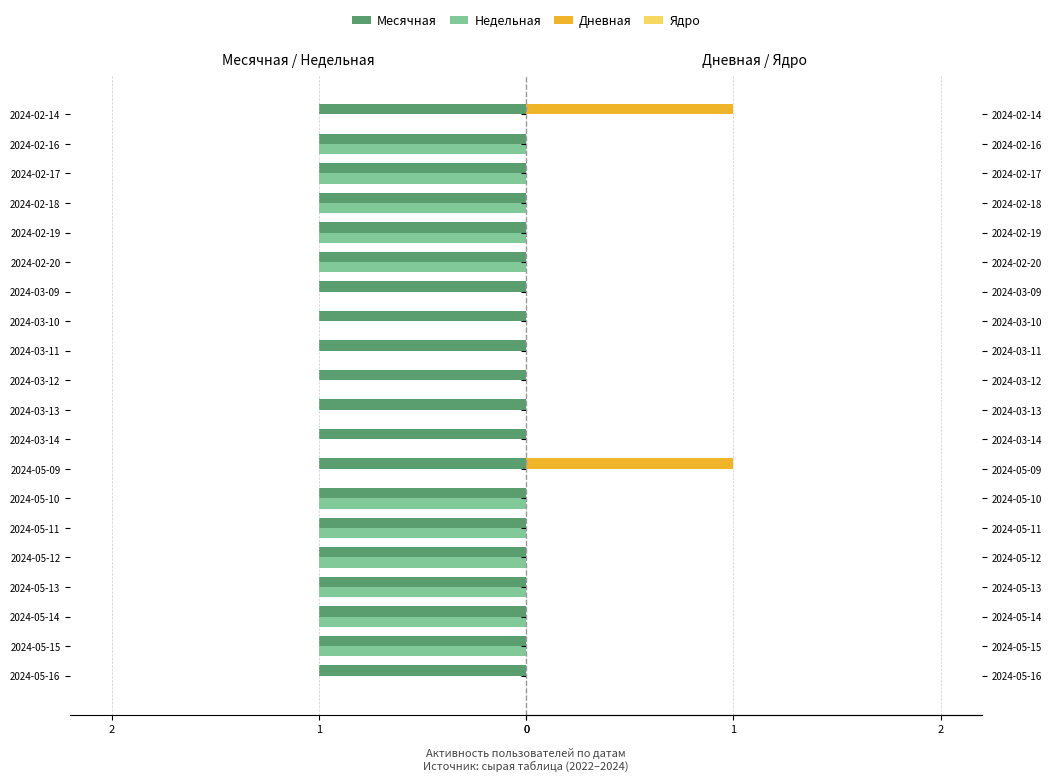

What are all the series names shown in the legend?

Месячная, Недельная, Дневная, Ядро